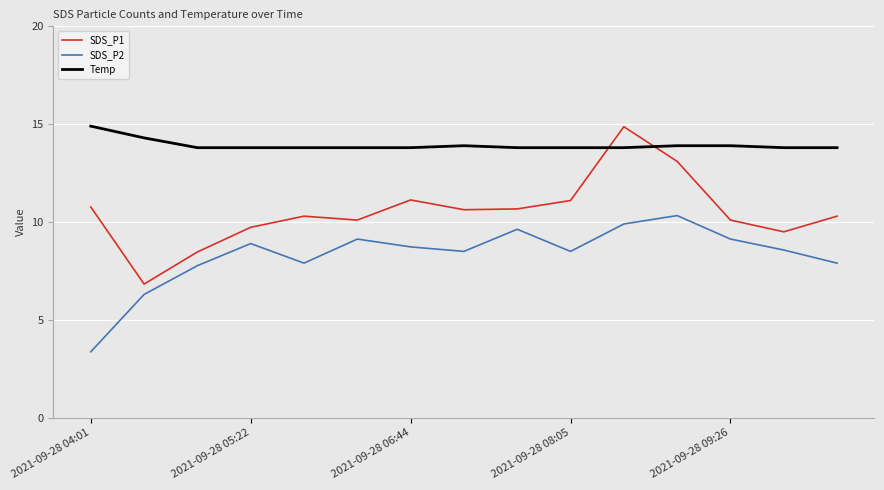

What is the highest value of the Temp series?

14.9